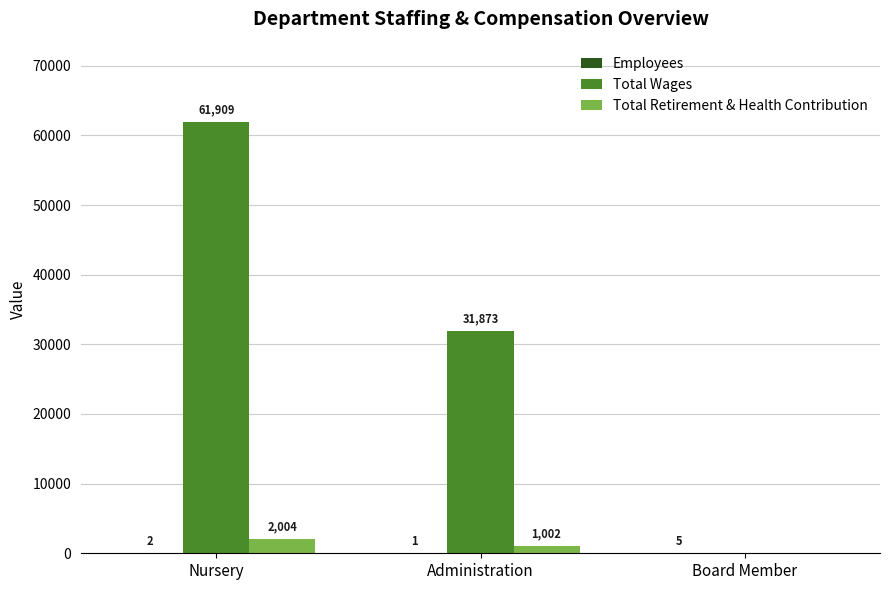

What is the highest value of the Total Wages series?

61909